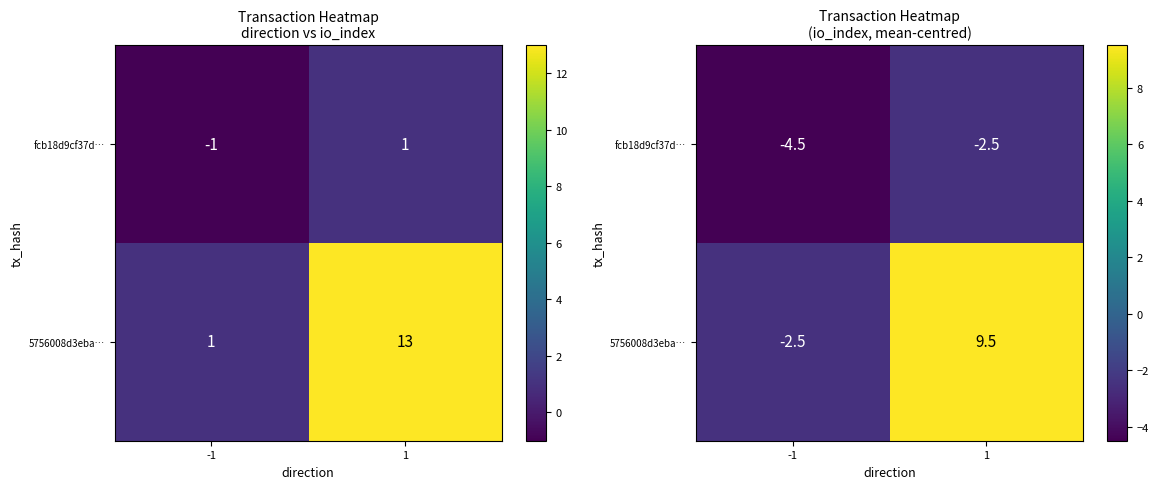

Which label corresponds to the largest value in the chart?

1